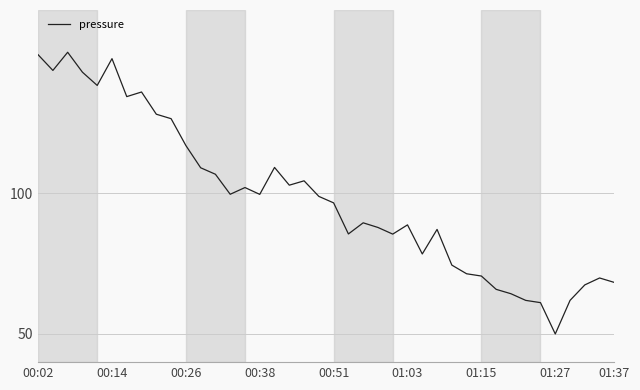

What is the minimum value shown in the chart?

50.0